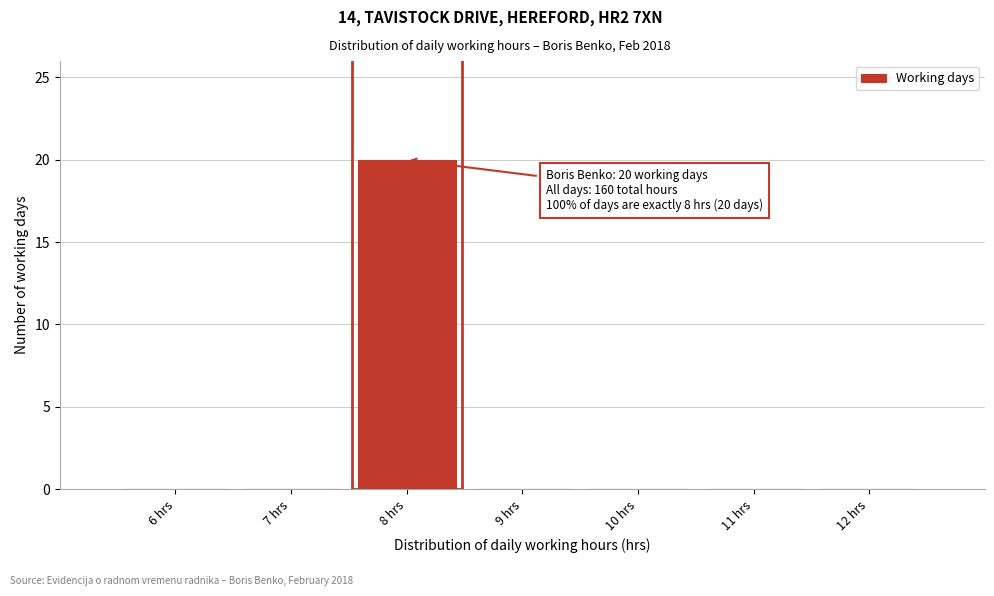

Over which range of the x-axis is the bar tallest?

7.5 to 8.5